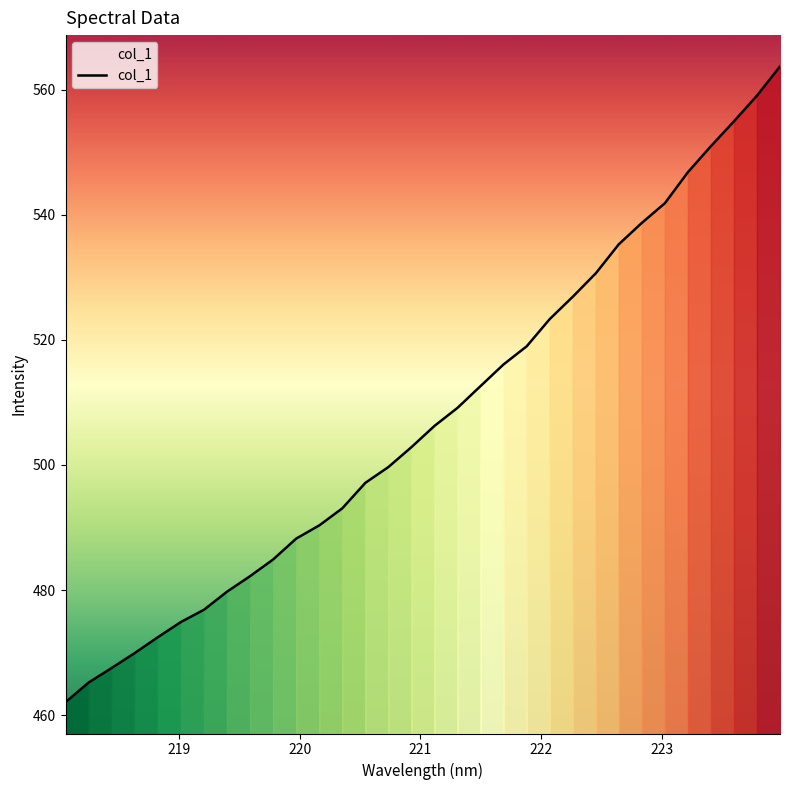

What is the minimum value shown in the chart?

462.1